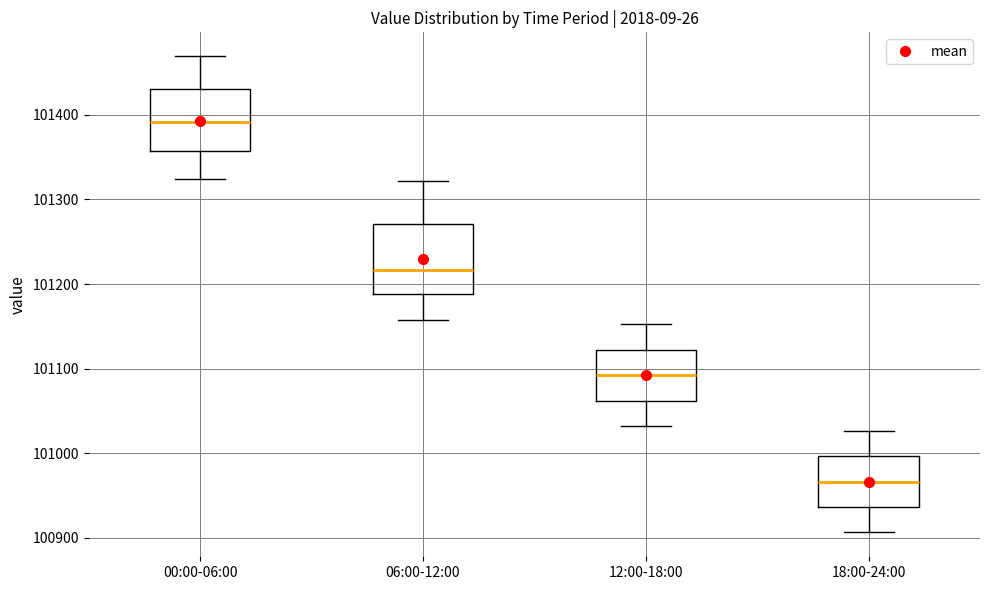

Where is the lower edge of the box for 06:00-12:00 on the y-axis? The values are not printed on the chart, so give them approximately, as read against the axis.

101190